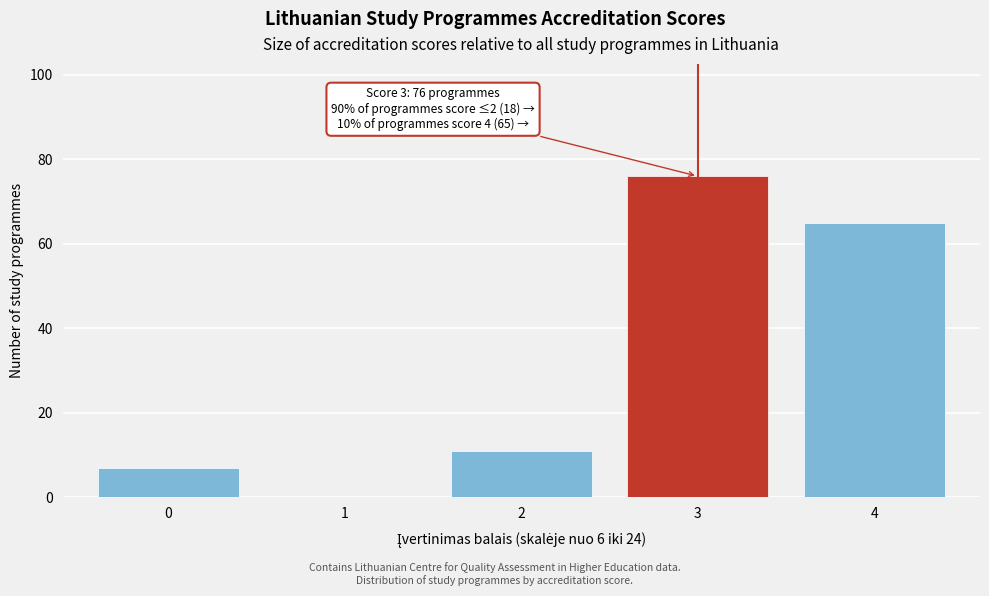

Reading right to left, transcribe all the data shown in this chart.

4=65	3=76	2=11	1=0	0=7